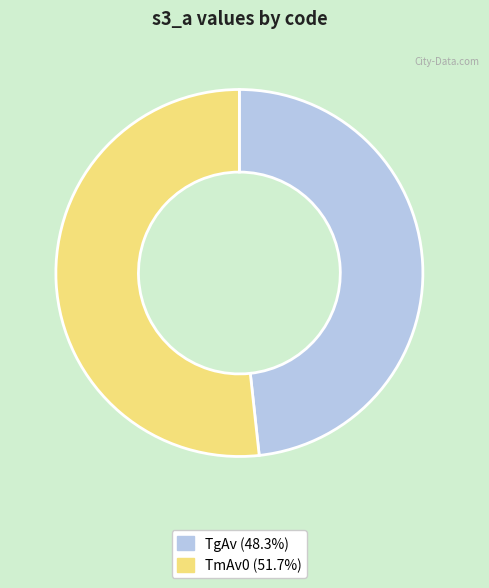

Count the number of slices in the pie.

2